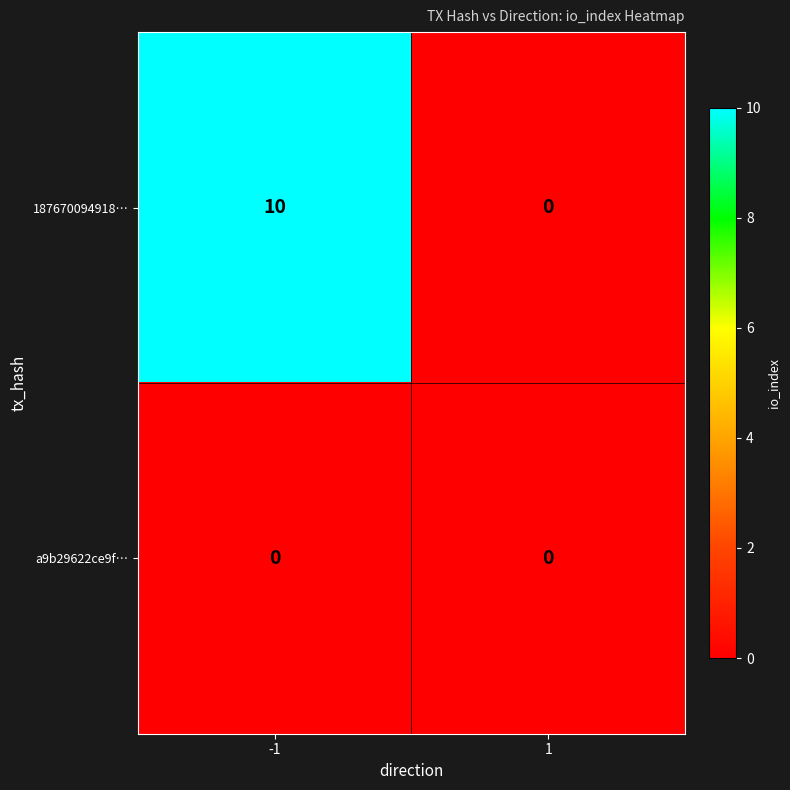

At how many categories does at least one series exceed 4?

1